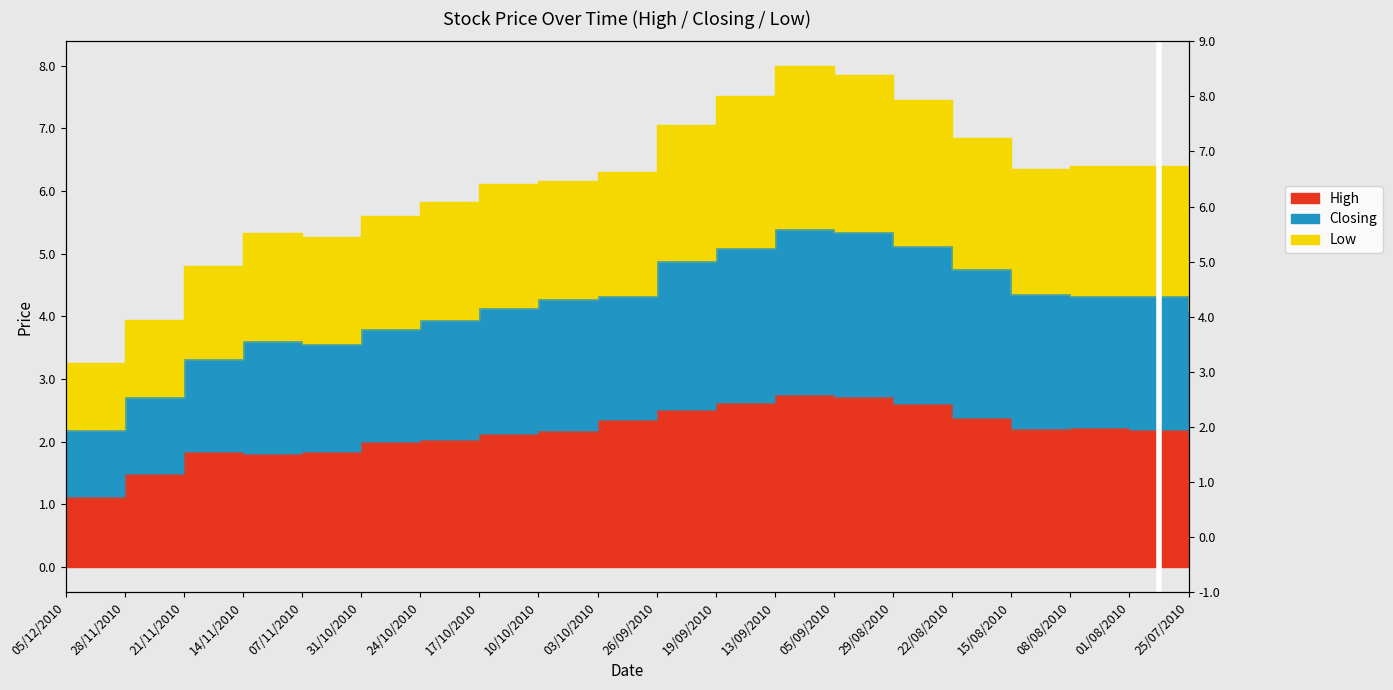

Which series has the widest spread of values?

Low